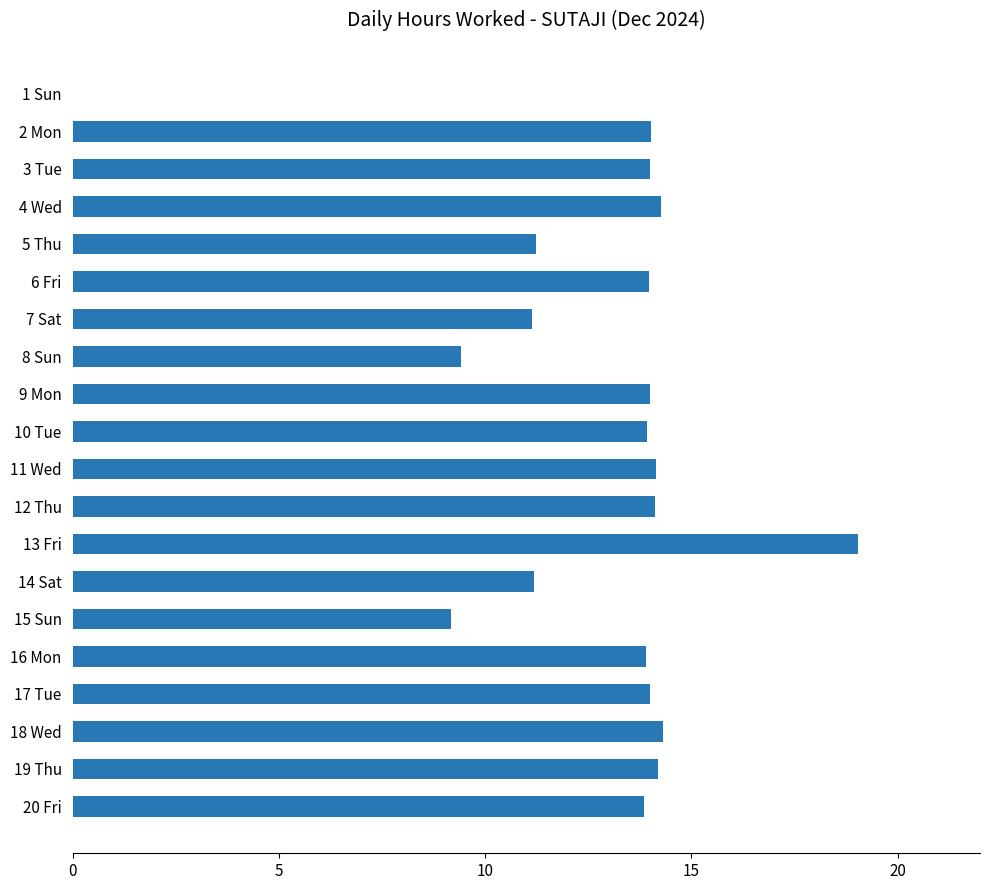

What is the greatest value displayed?

19.0